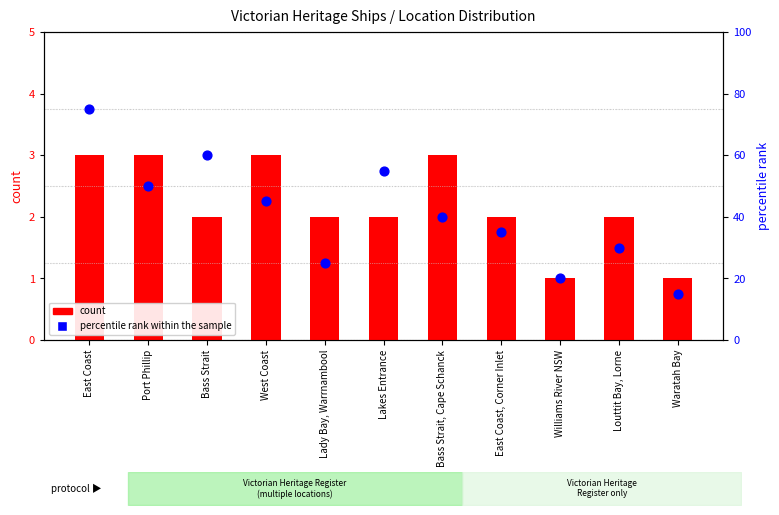

Which series has the largest total across all categories?

percentile rank within the sample